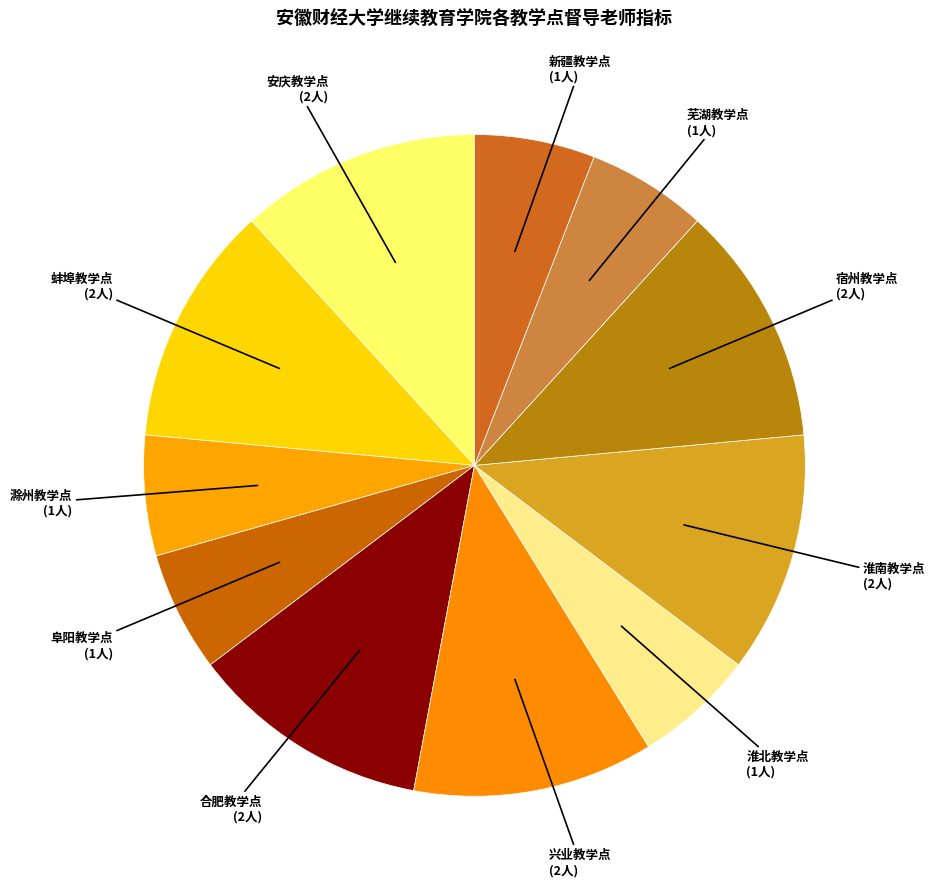

What is the ratio of the value at 合肥教学点 to the value at 淮南教学点?

1.0